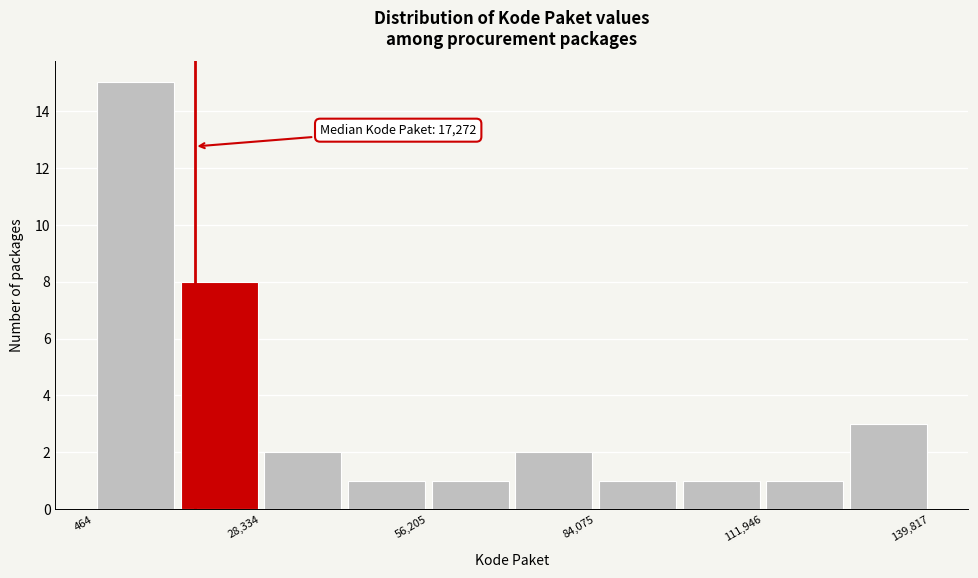

Around what value on the x-axis is the tallest bar? Give the approximate position of its centre, as read against the axis.

5000